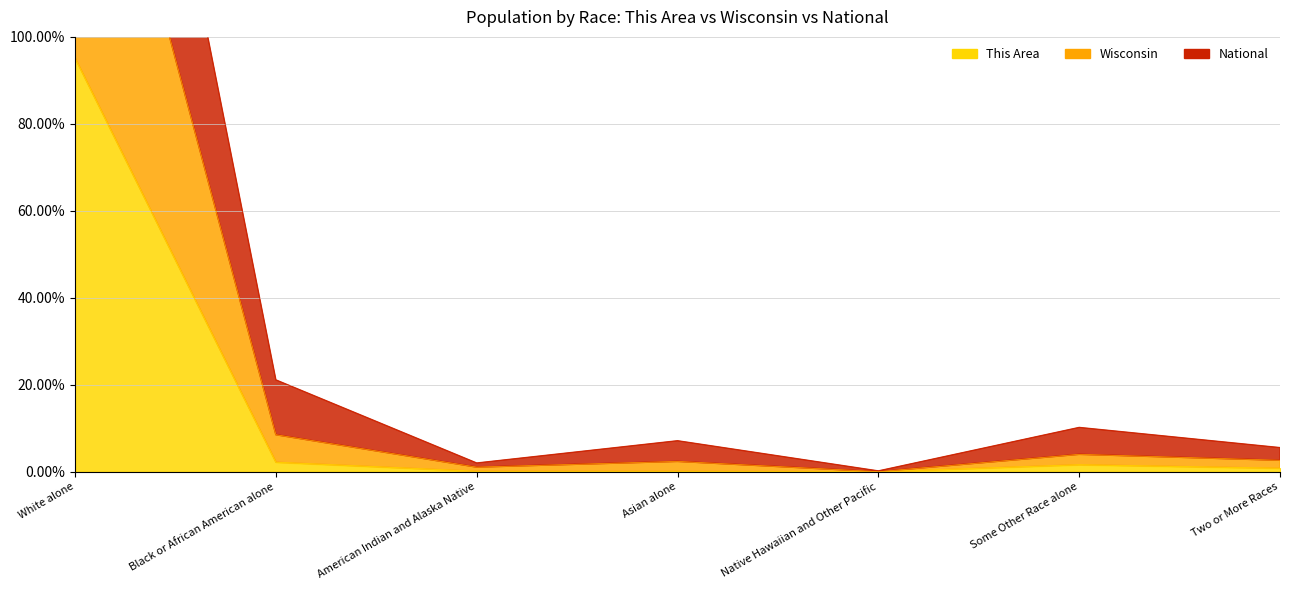

Which category has the lowest value in the National series?

Native Hawaiian and Other Pacific